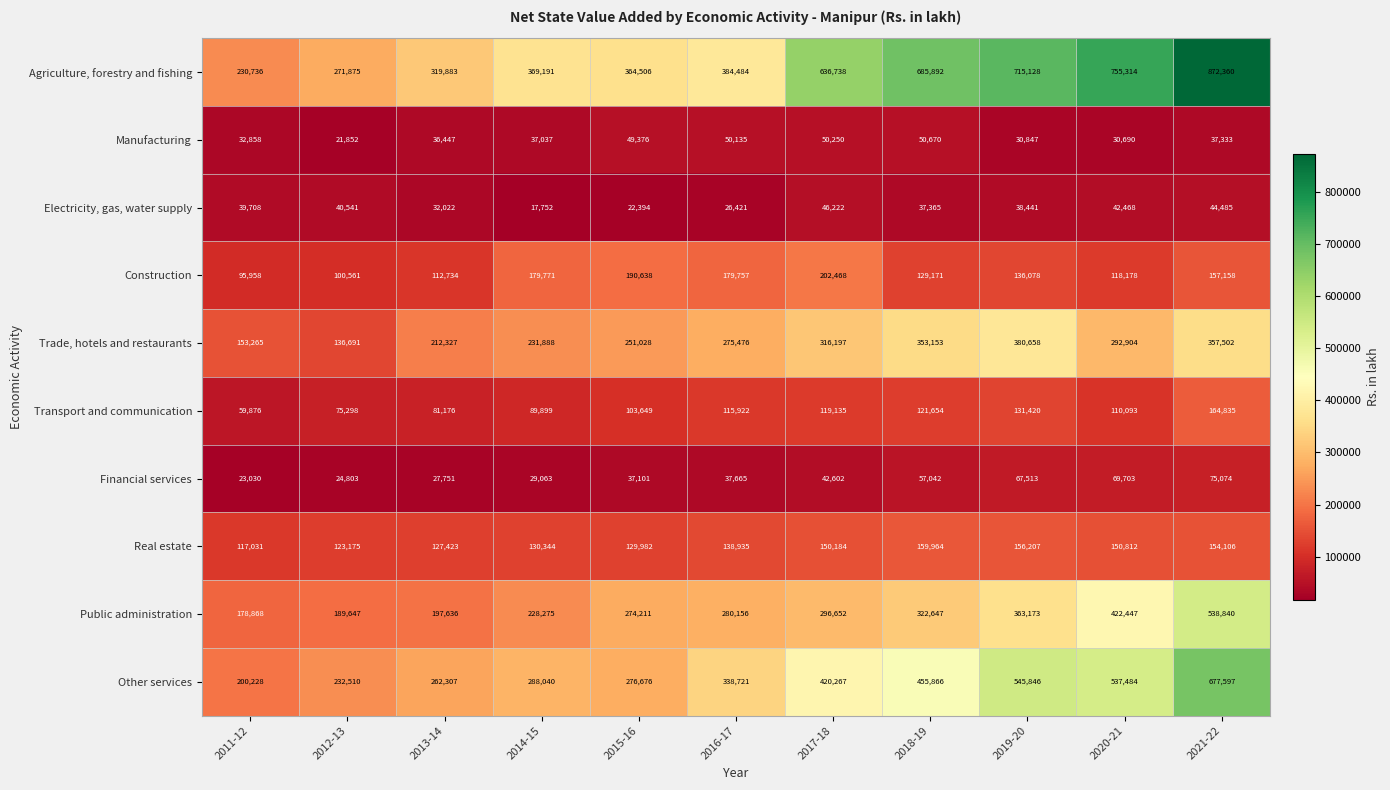

At which category does the chart reach its peak across all series?

2021-22